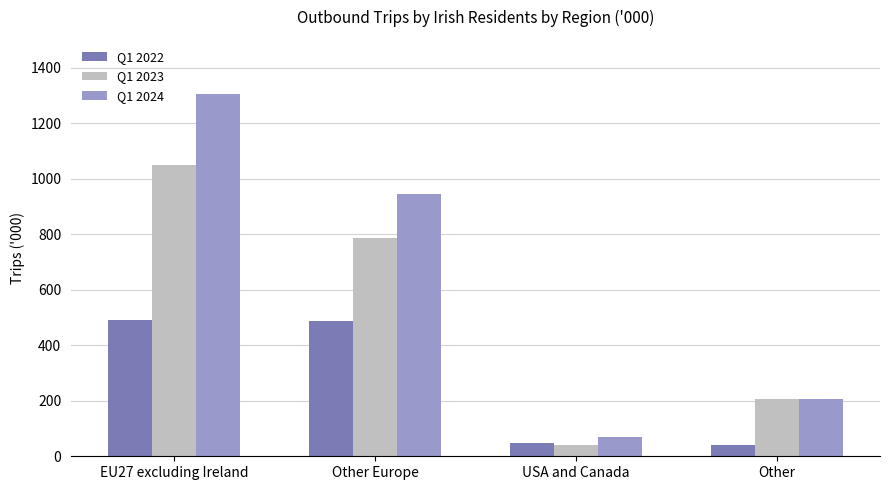

What is the difference between the highest and lowest values at Other Europe?

457.1